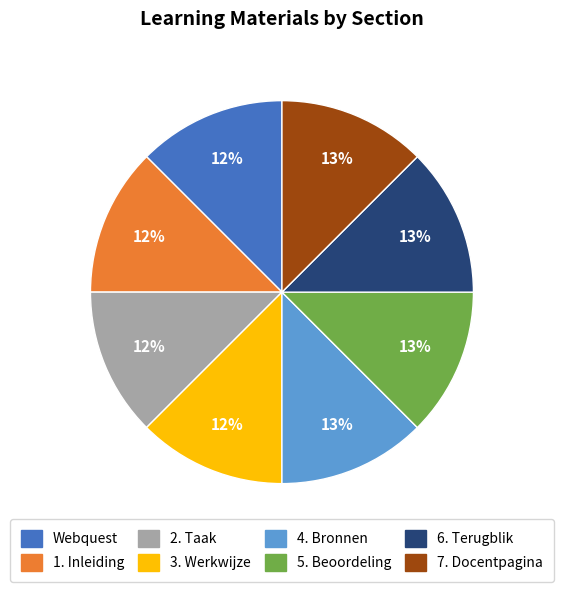

To the nearest percent, what is the combined percentage of 5. Beoordeling and 2. Taak?

25%